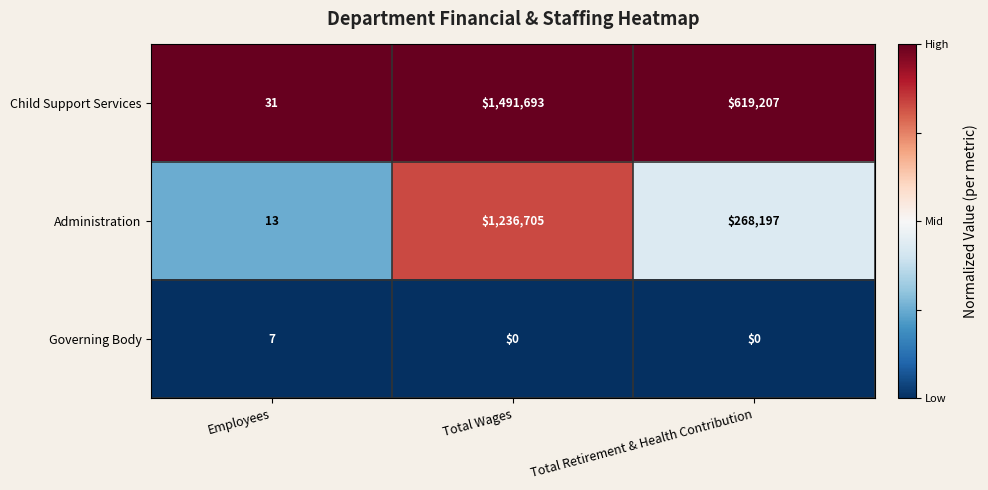

At which category does the chart reach its peak across all series?

Total Wages